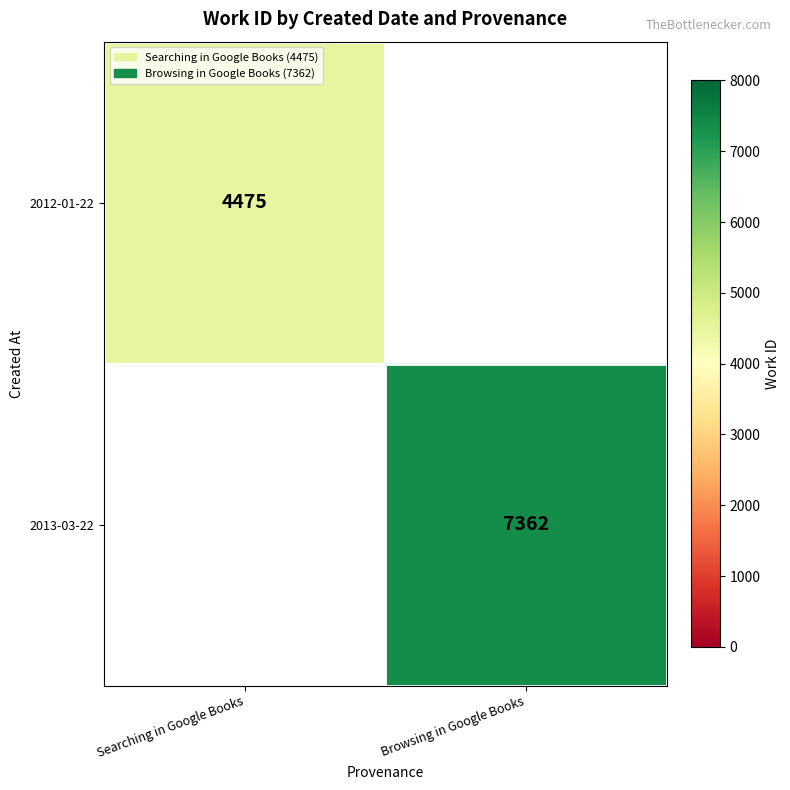

Count the number of data series in this chart.

2